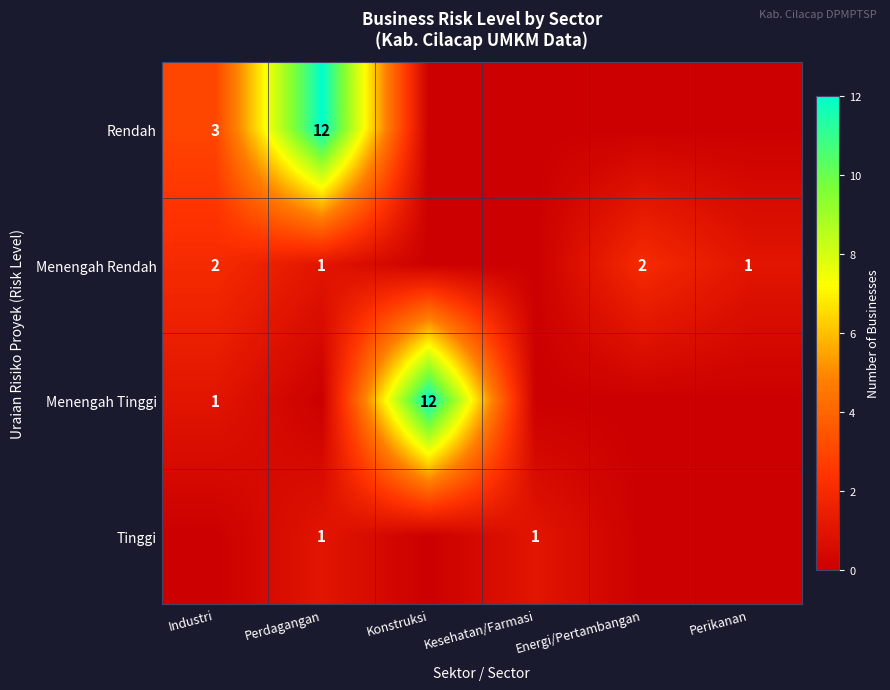

Which category has the highest value across all series?

Perdagangan